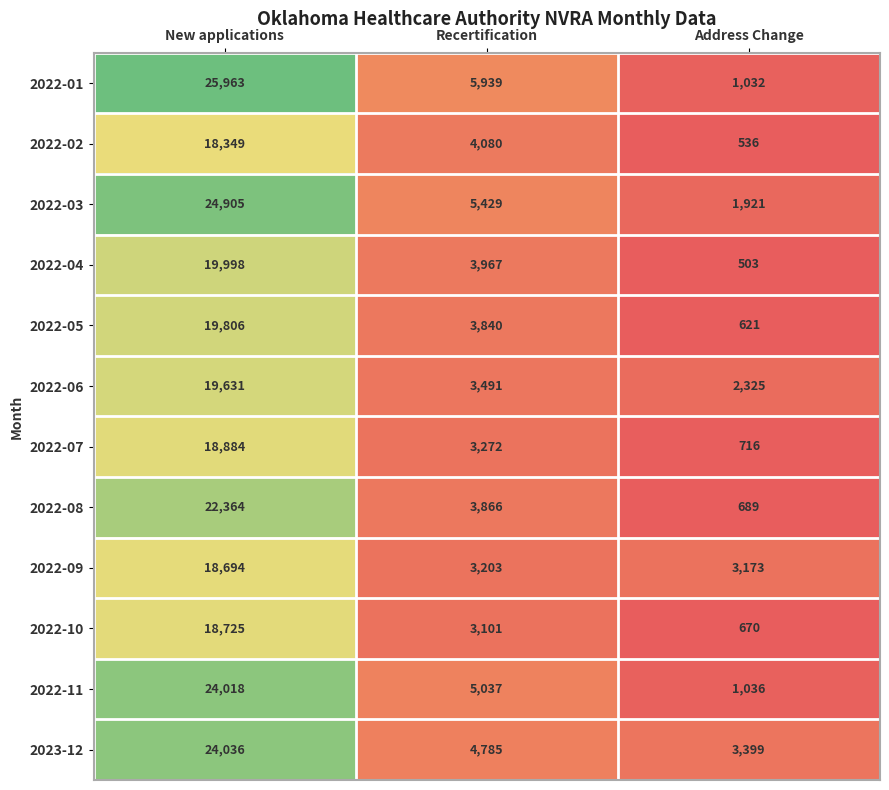

What is the difference between the 2022-05 values at New applications and Recertification?

15966